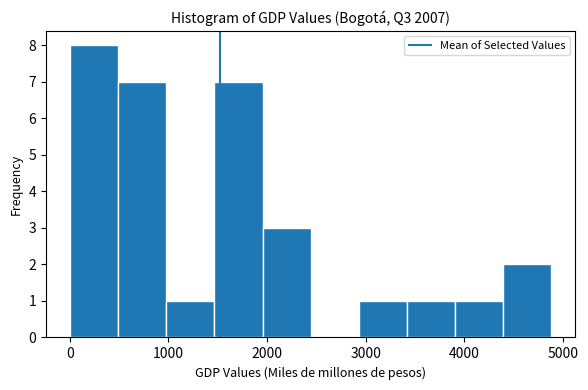

Reading left to right, transcribe this chart: for each bar, give the range it covers on the x-axis and its height. Neither the bar edges nor the heights are printed on the chart, so give them approximately, as read against the axes.

0 to 500: 8
500 to 1000: 7
1000 to 1500: 1
1500 to 2000: 7
2000 to 2400: 3
2400 to 2900: 0
2900 to 3400: 1
3400 to 3900: 1
3900 to 4400: 1
4400 to 4900: 2